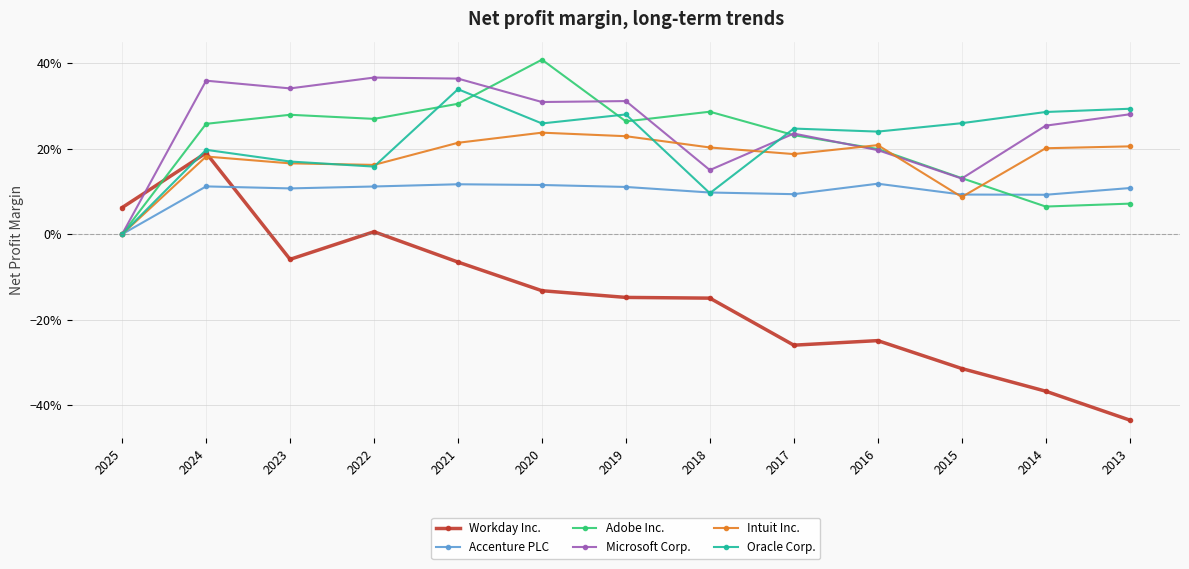

What are all the series names shown in the legend?

Workday Inc., Accenture PLC, Adobe Inc., Microsoft Corp., Intuit Inc., Oracle Corp.